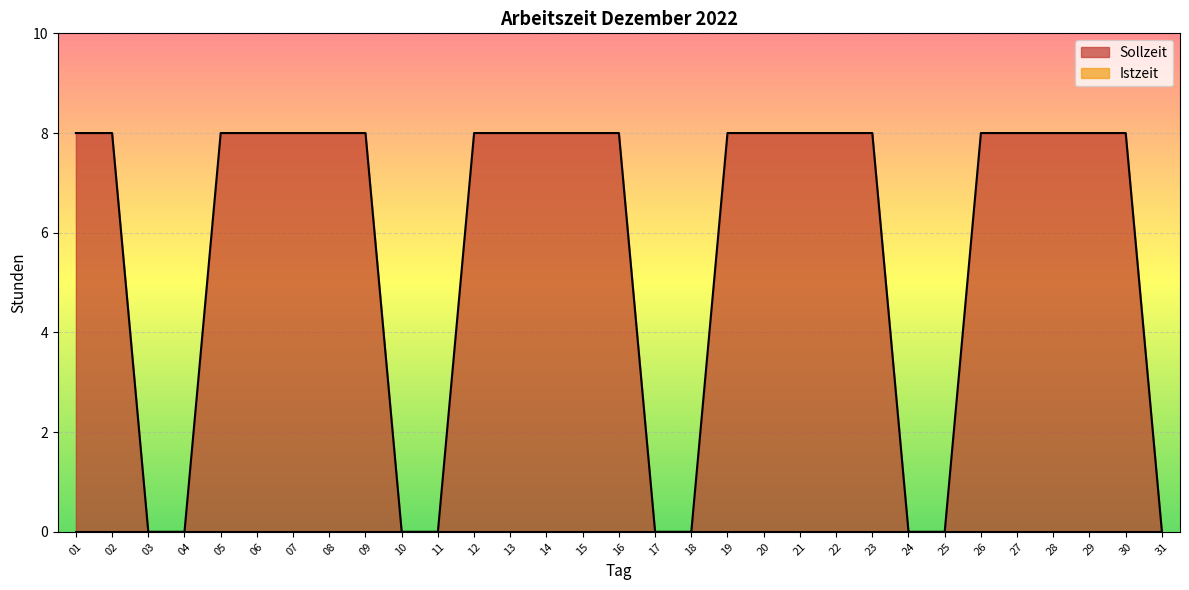

The chart shows a value of 8 at 19. True or false?

True